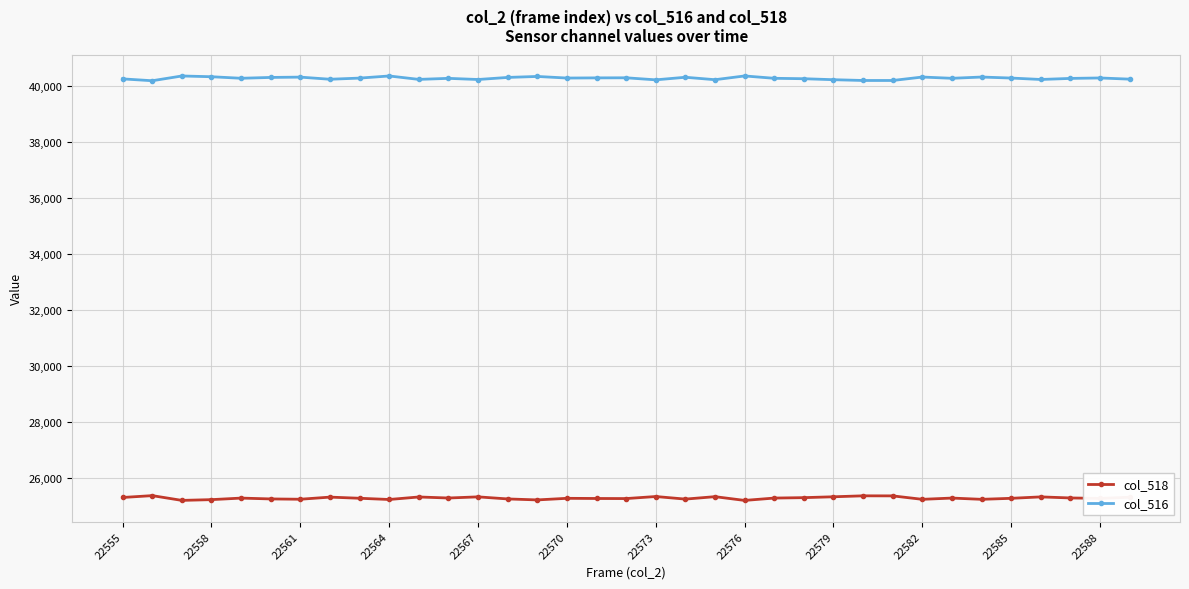

Which series has the largest total across all categories?

col_516